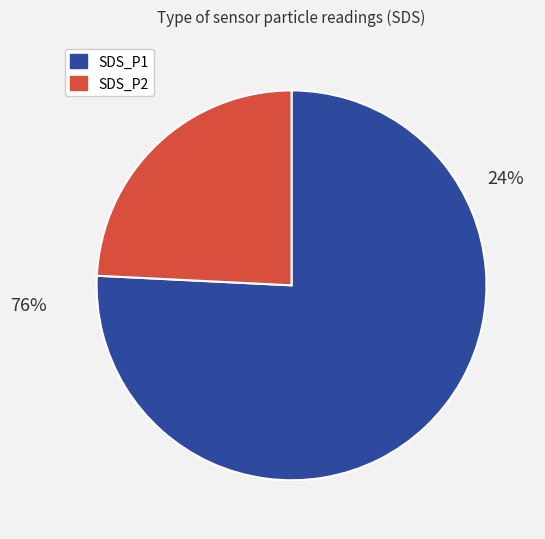

To the nearest percent, what portion does SDS_P2 represent?

24%